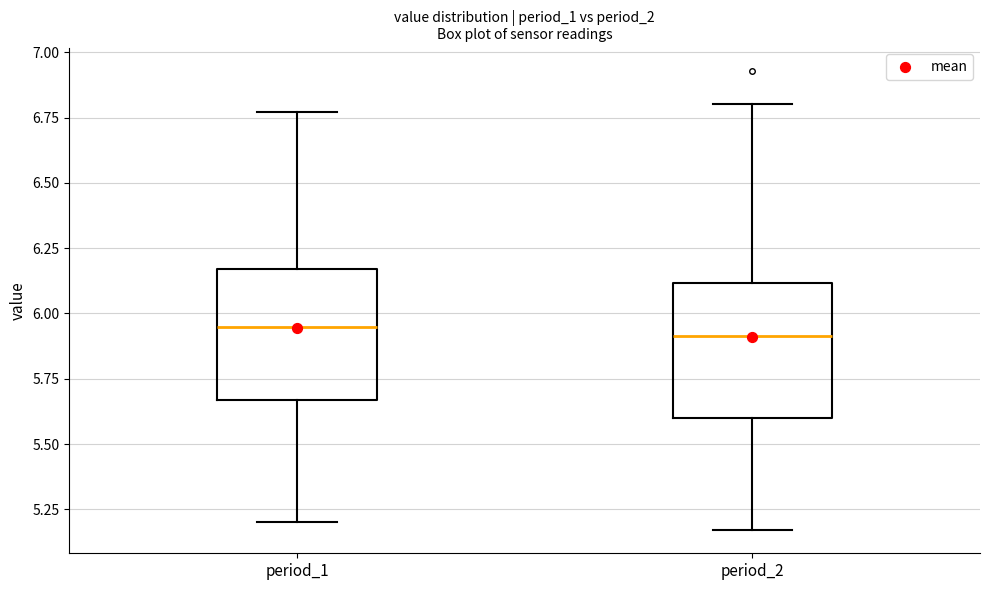

Reading left to right, transcribe this box plot: for each box, give where its median line is, the range the box spans, and where its two whiskers end, as read against the y-axis. The values are not printed on the chart, so give them approximately, as read against the axis.

period_1: median 5.95, box 5.65 to 6.15, whiskers 5.20 to 6.75
period_2: median 5.90, box 5.60 to 6.10, whiskers 5.15 to 6.80